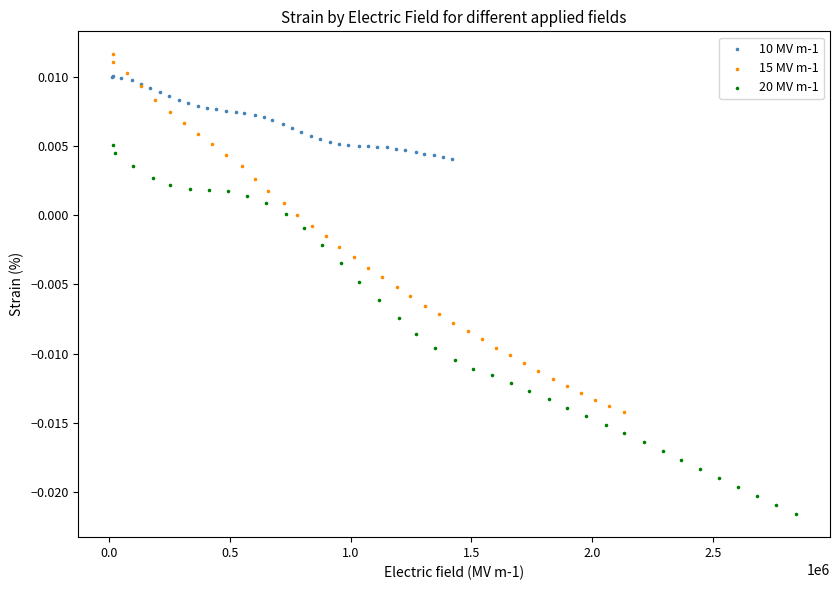

Which series reaches the maximum Y coordinate?

15 MV m-1